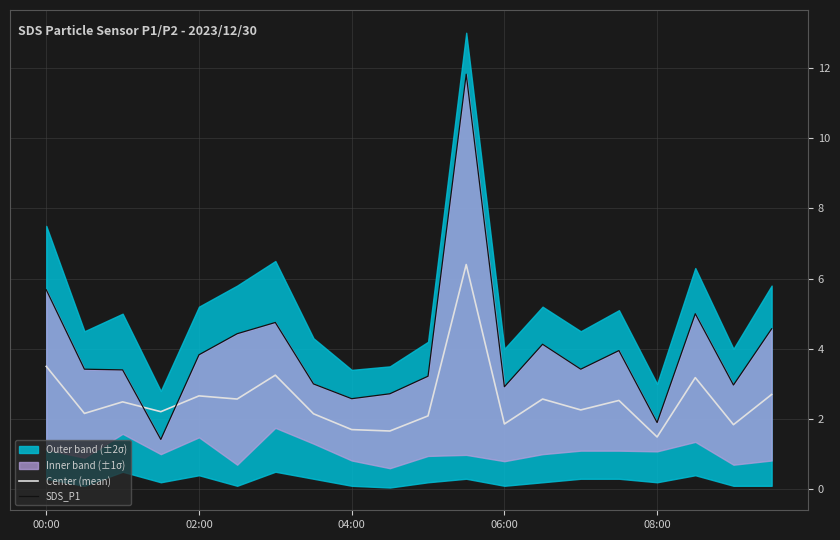

Does the chart display data point markers on the line(s)?

No